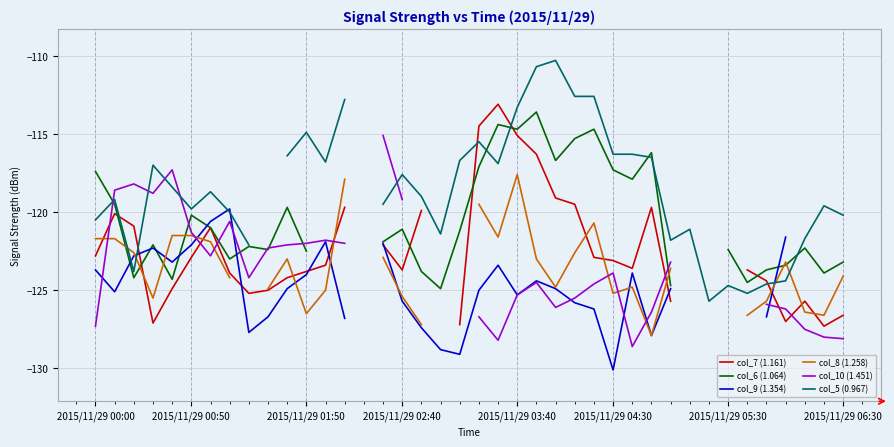

Is this an area chart (filled region under the line)?

No